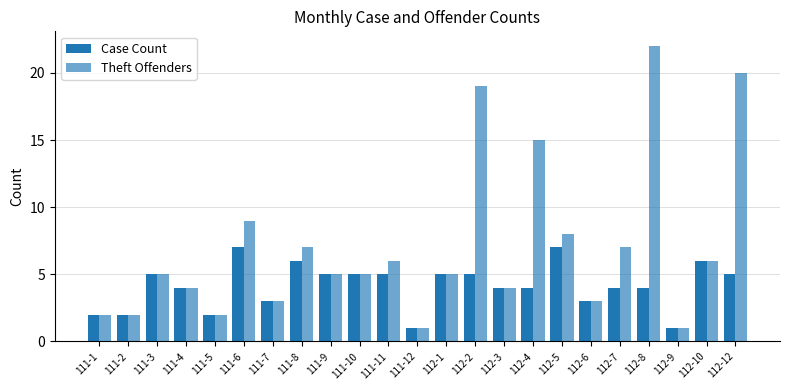

How many distinct data groups are displayed?

2